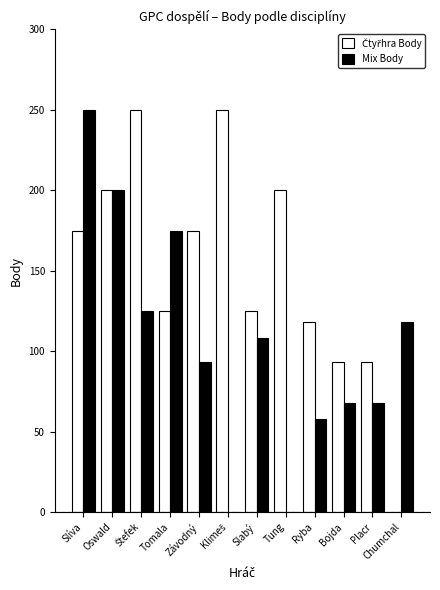

What is the sum of all Mix Body values?

1263